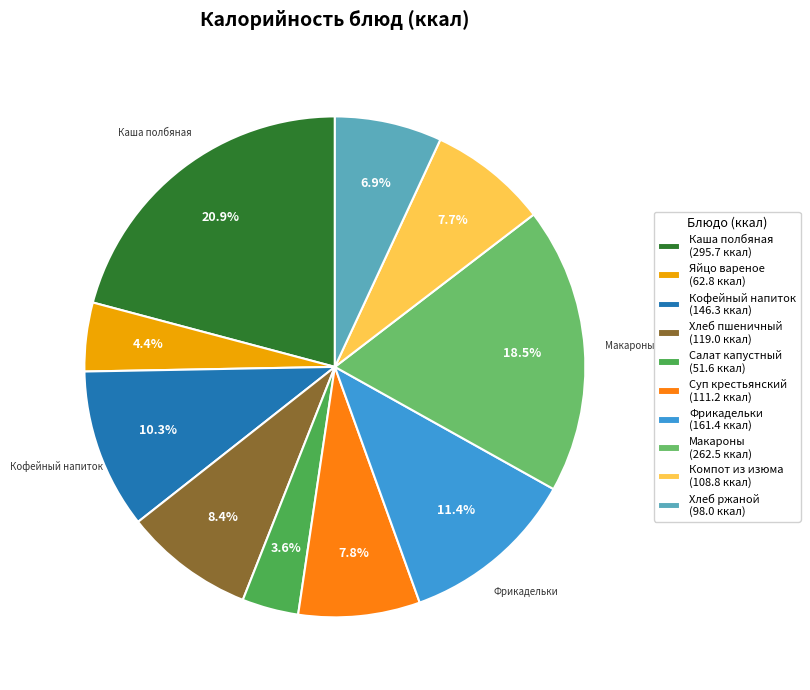

Which has a higher value, Кофейный напиток (146.3 ккал) or Салат капустный (51.6 ккал)?

Кофейный напиток (146.3 ккал)